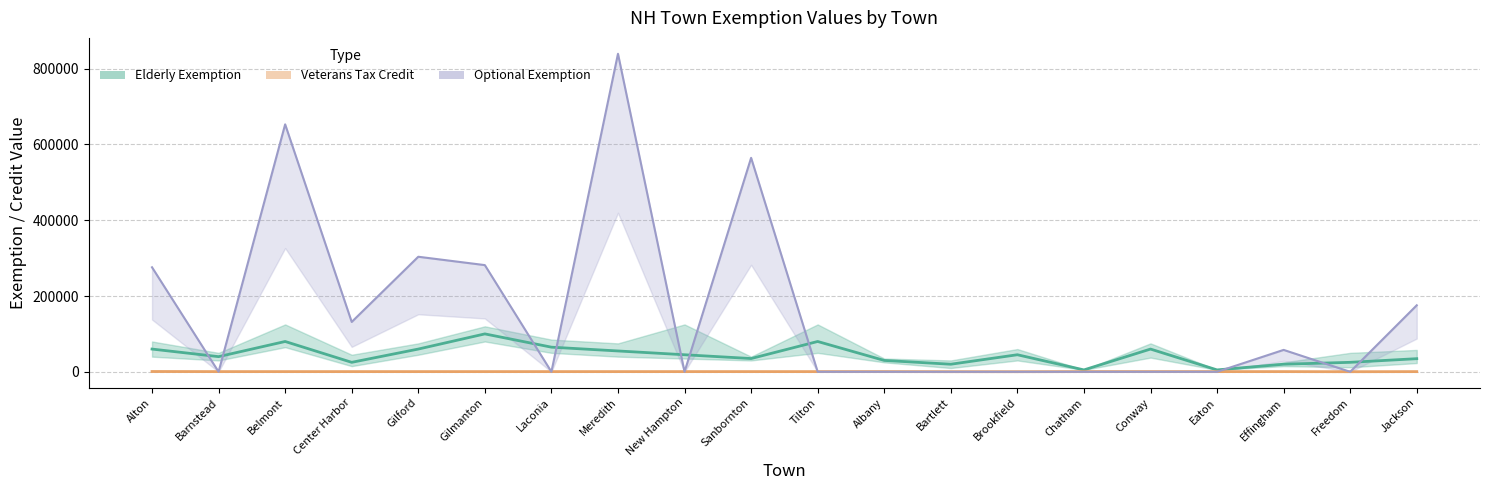

What is the sum of all Optional Exemption (RSA 72:62) values?

3282078